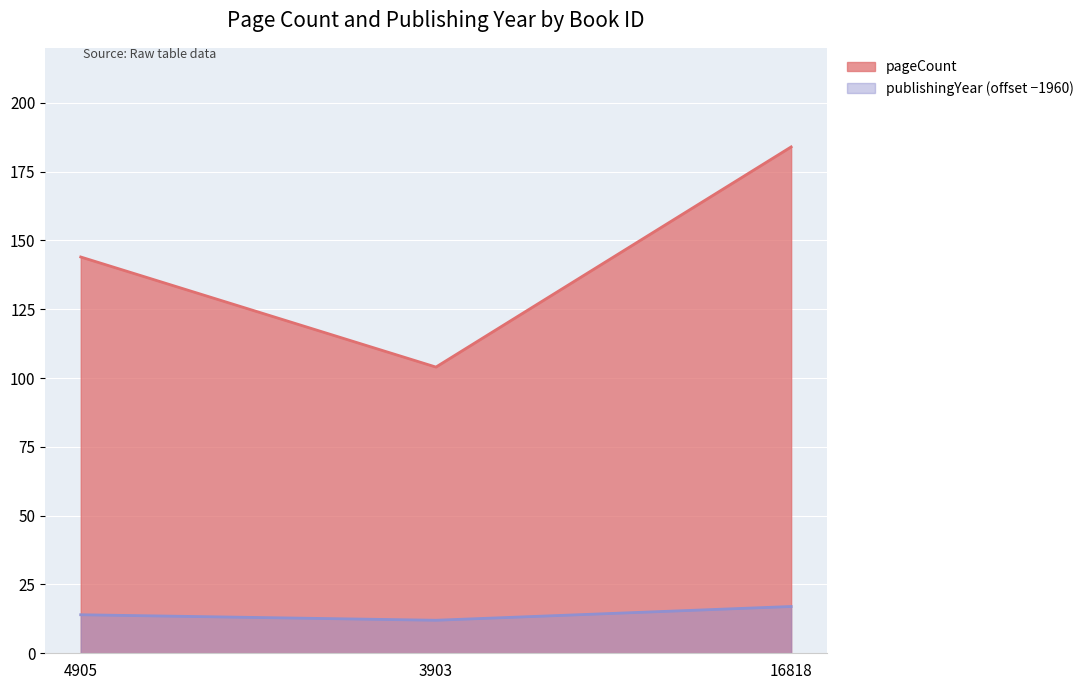

At which category is the sum across all series the highest?

16818